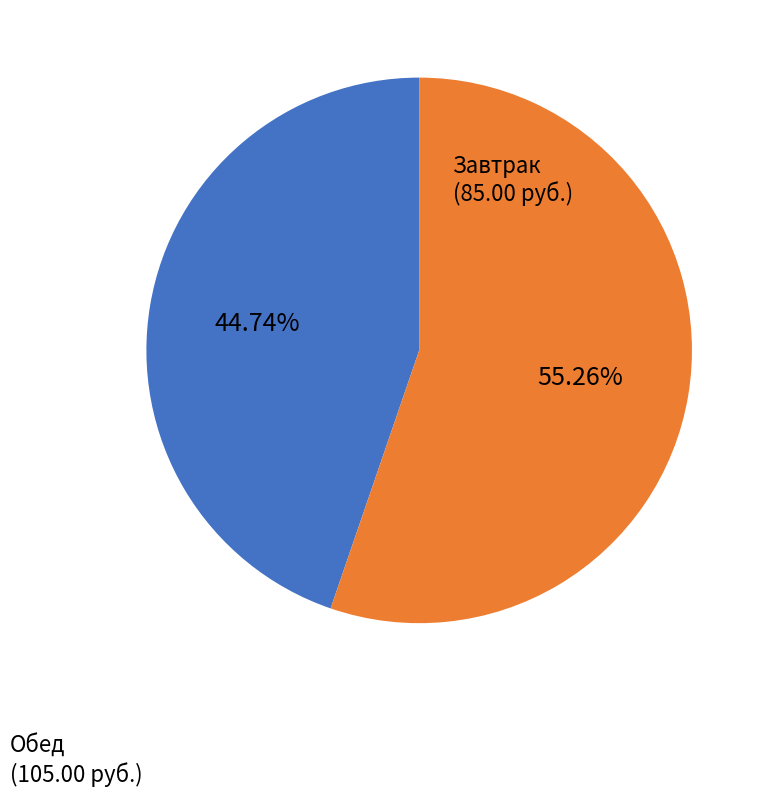

Is there any slice that represents more than half of the pie?

Yes